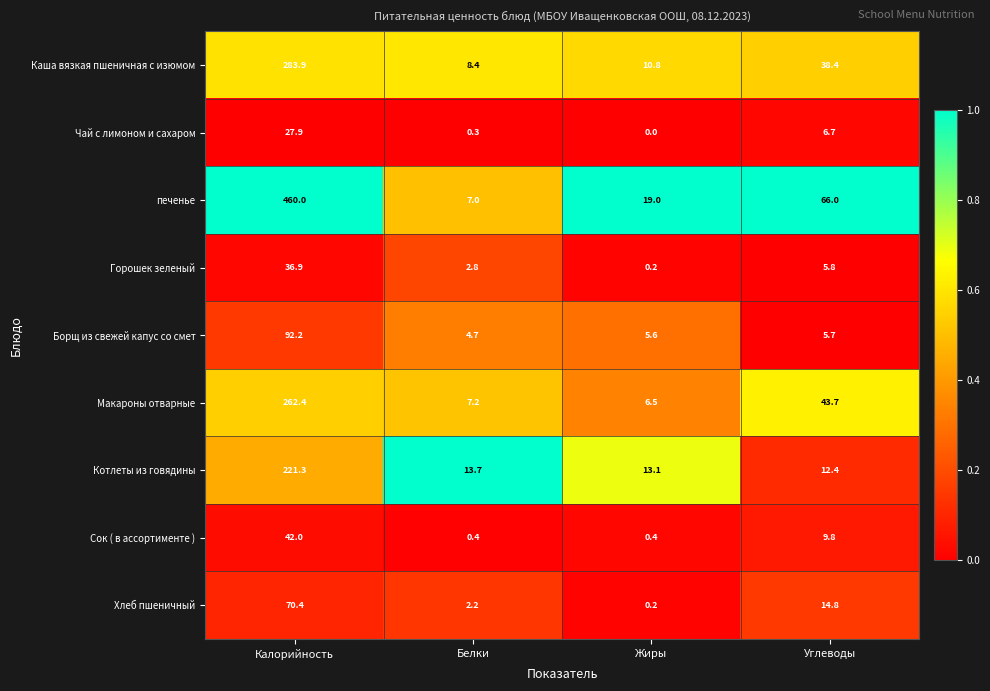

What is the spread (max minus min) of values at Калорийность?

432.1